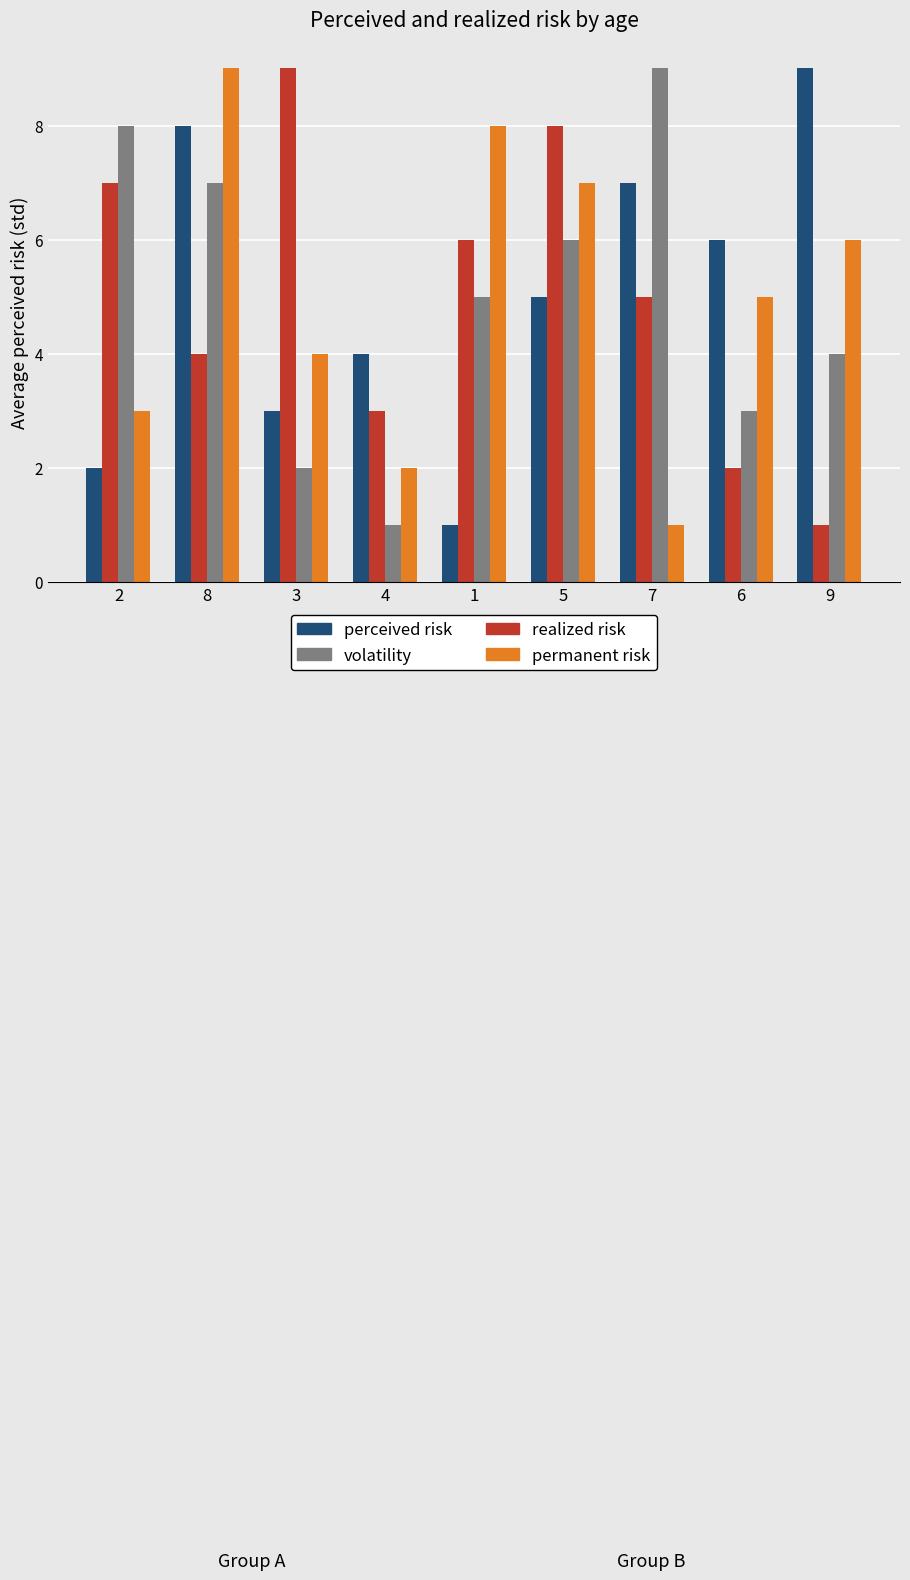

What are all the series names shown in the legend?

perceived risk, volatility, realized risk, permanent risk